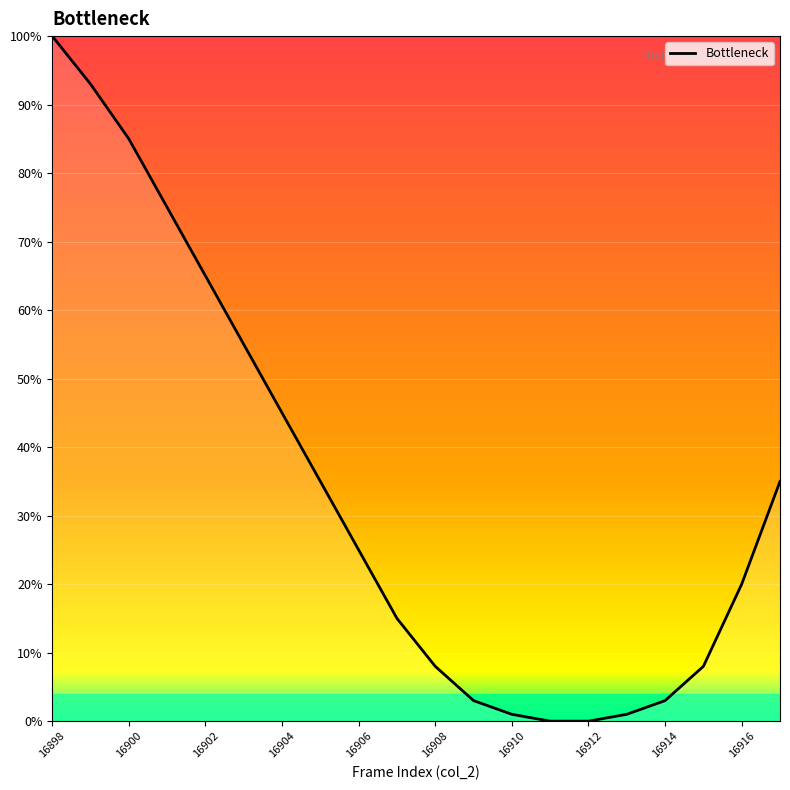

What is the difference between the maximum and minimum values?

100